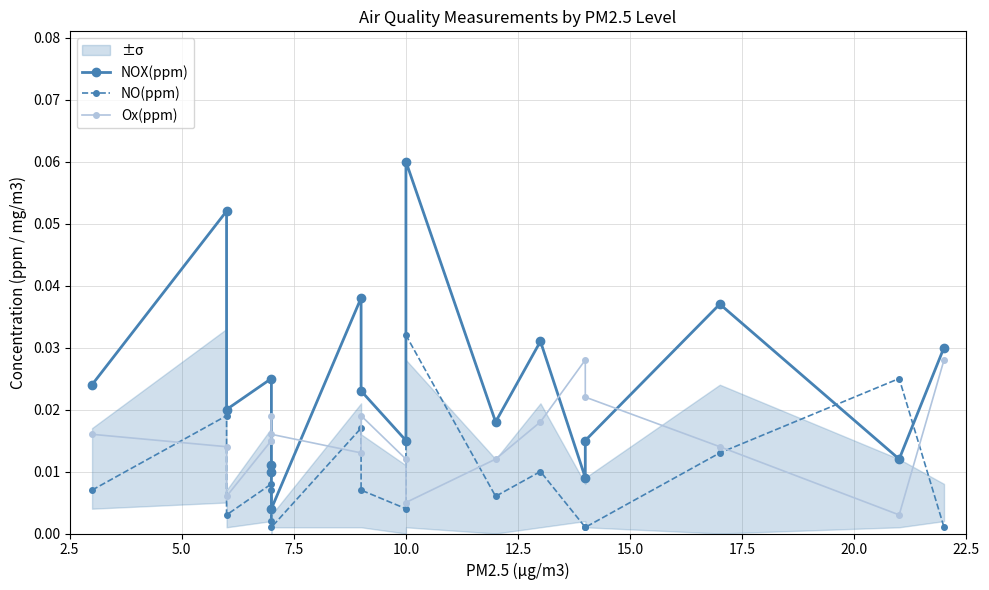

How many interior local valleys does the NO(ppm) series have?

5